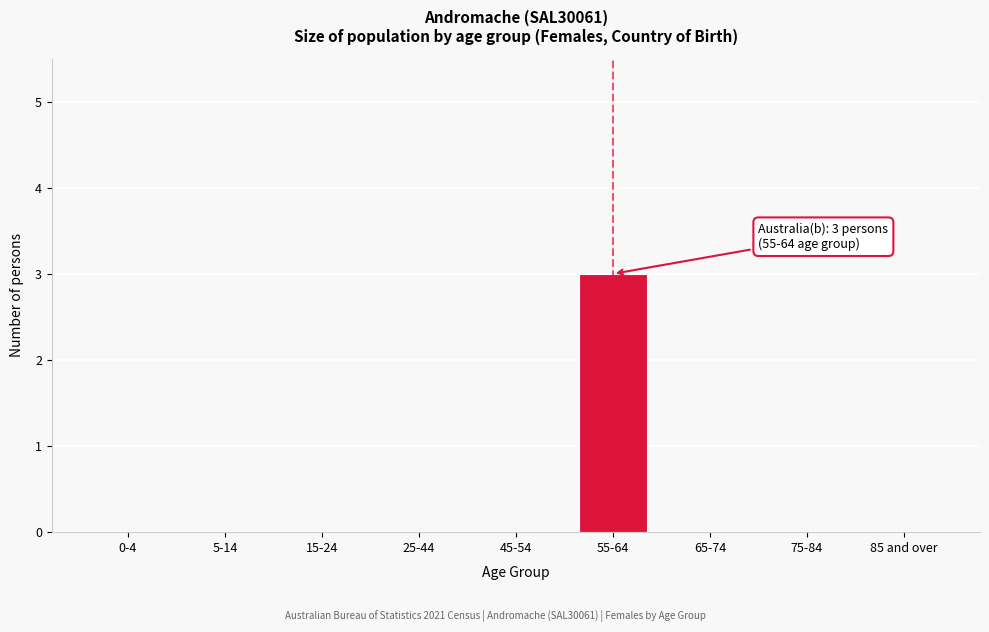

Reading left to right, list all the values displayed in this chart.

0-4=0	5-14=0	15-24=0	25-44=0	45-54=0	55-64=3	65-74=0	75-84=0	85 and over=0